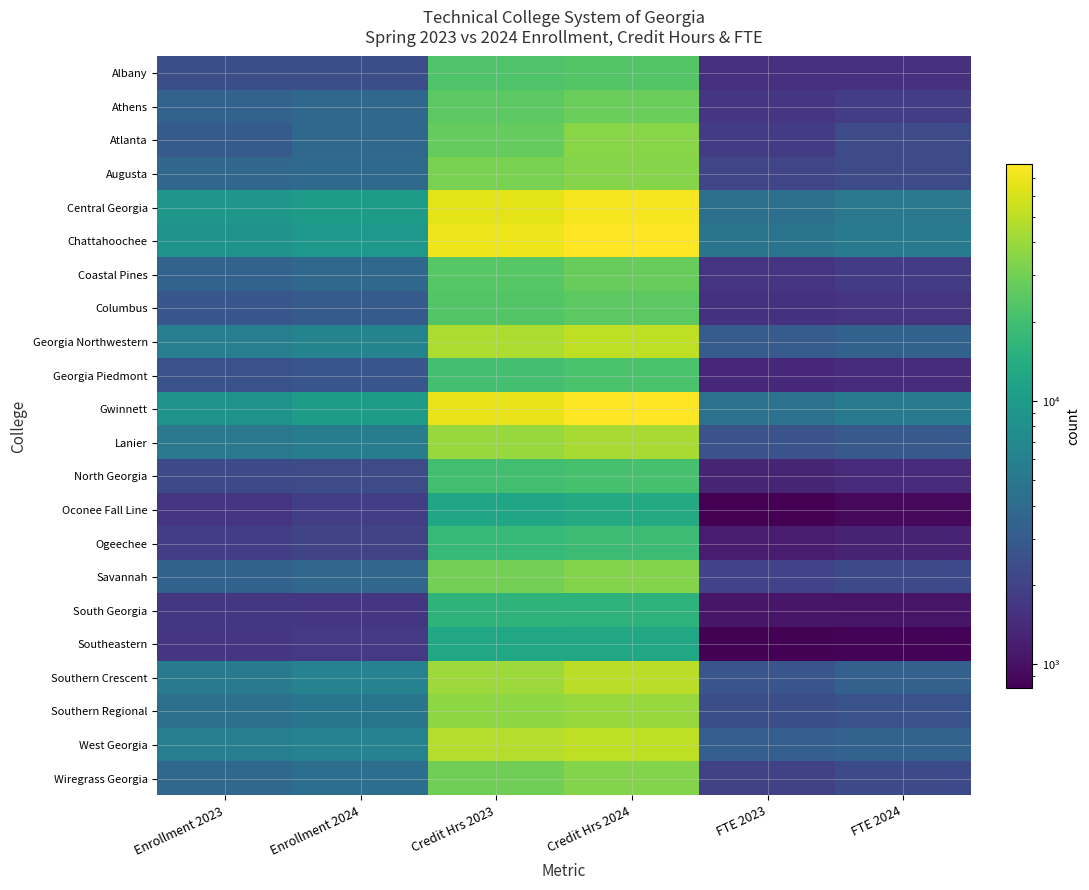

Rank the series at Enrollment 2024 from highest to lowest value.

Central Georgia, Gwinnett, Chattahoochee, Georgia Northwestern, West Georgia, Southern Crescent, Lanier, Southern Regional, Wiregrass Georgia, Augusta, Athens, Coastal Pines, Atlanta, Savannah, Columbus, Georgia Piedmont, Albany, North Georgia, Ogeechee, Oconee Fall Line, Southeastern, South Georgia